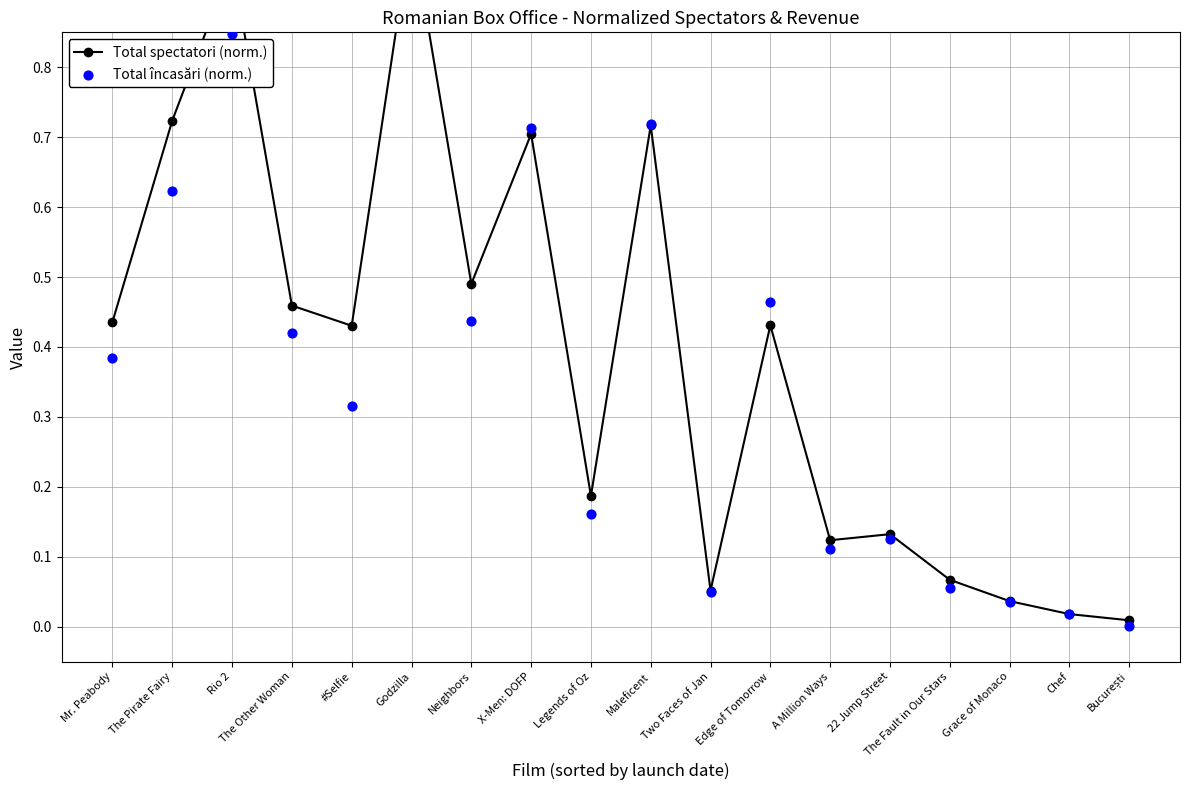

What are all the series names shown in the legend?

Total spectatori (norm.), Total încasări (norm.)